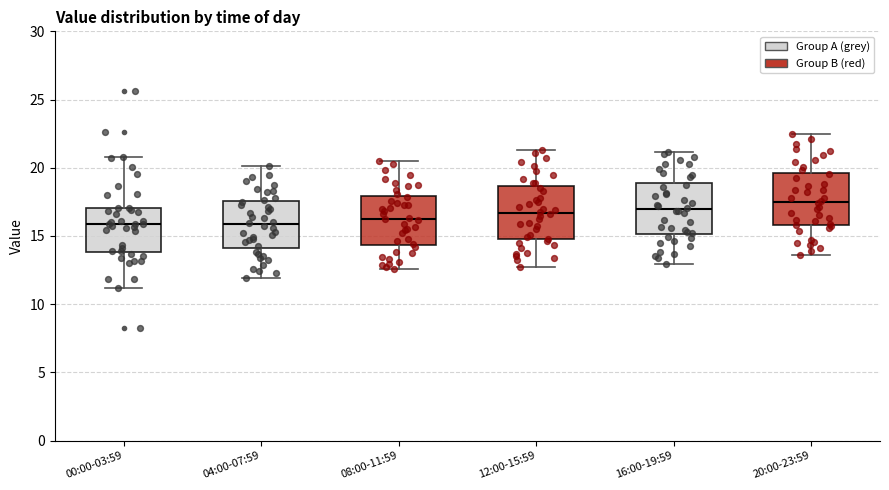

Reading left to right, transcribe this box plot: for each box, give where its median line is, the range the box spans, and where its two whiskers end, as read against the y-axis. The values are not printed on the chart, so give them approximately, as read against the axis.

00:00-03:59: median 16.0, box 14.0 to 17.0, whiskers 11.0 to 21.0
04:00-07:59: median 16.0, box 14.0 to 17.5, whiskers 12.0 to 20.0
08:00-11:59: median 16.5, box 14.5 to 18.0, whiskers 12.5 to 20.5
12:00-15:59: median 16.5, box 15.0 to 18.5, whiskers 12.5 to 21.5
16:00-19:59: median 17.0, box 15.0 to 19.0, whiskers 13.0 to 21.0
20:00-23:59: median 17.5, box 16.0 to 19.5, whiskers 13.5 to 22.5